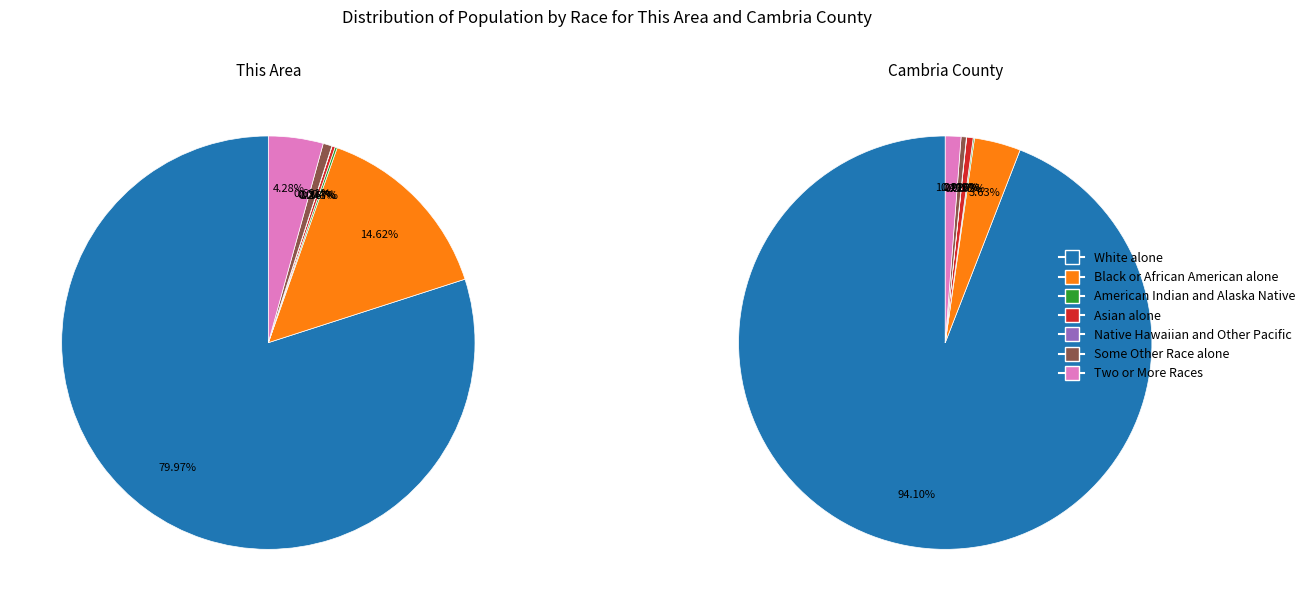

Between Black or African American alone and Asian alone, which is larger?

Black or African American alone